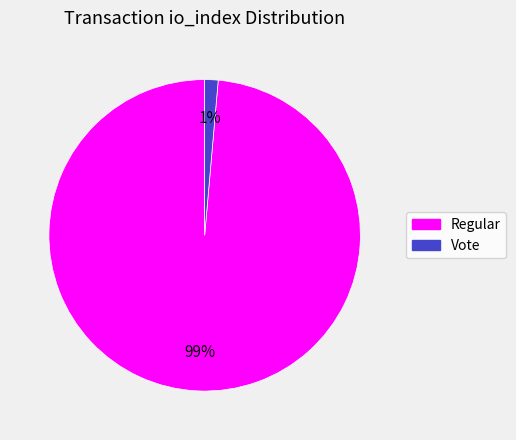

What is the largest slice in the pie chart?

Regular